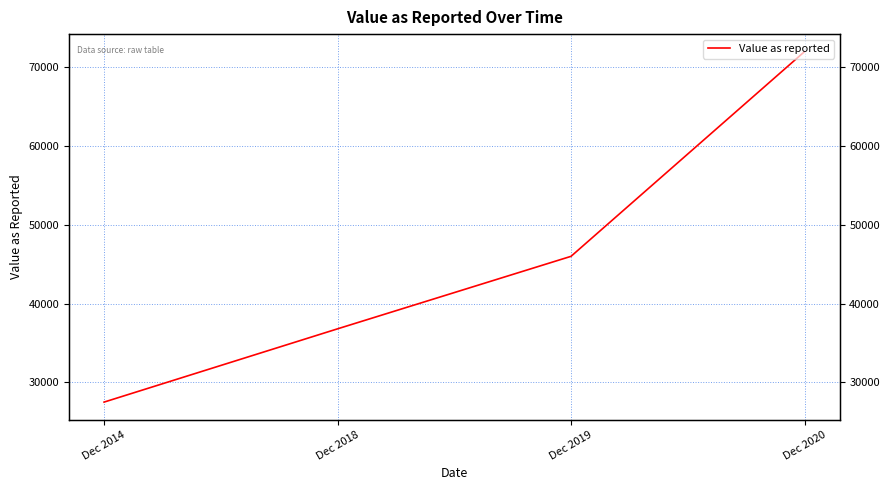

Rank the categories by value from highest to lowest.

Dec 2020, Dec 2019, Dec 2018, Dec 2014